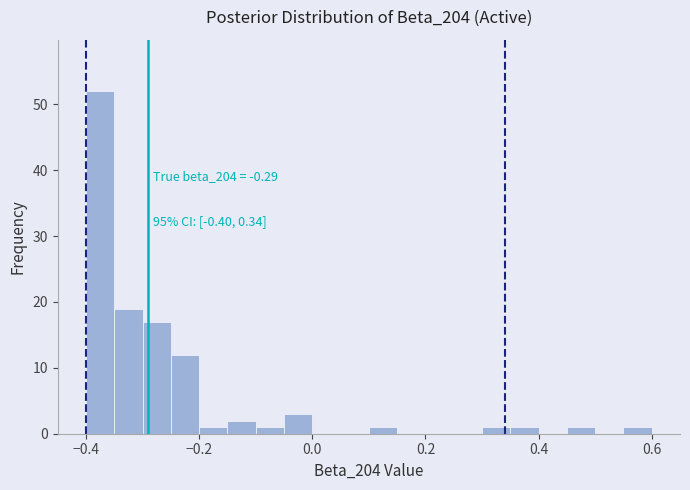

Read against the x-axis, roughly where is the centre of the tallest bar?

-0.38